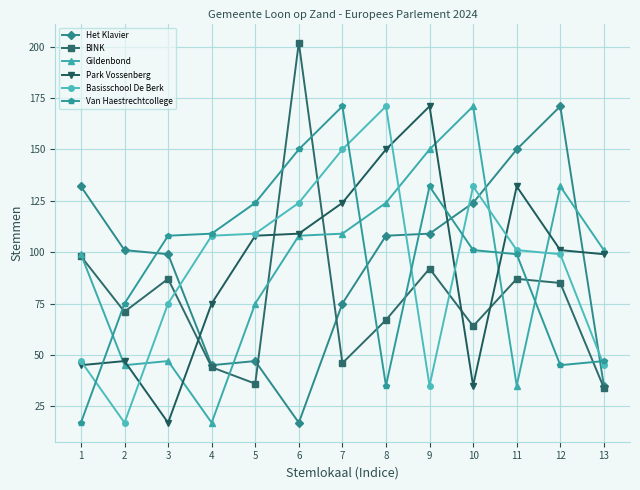

Does the chart have visible grid lines?

Yes